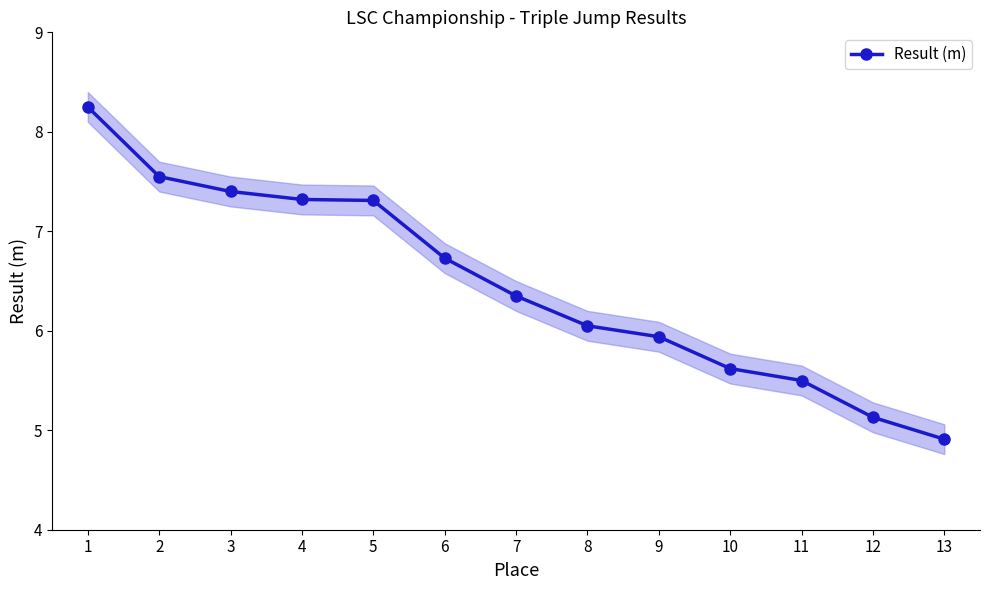

Where is the data nearest to the value 6?

8